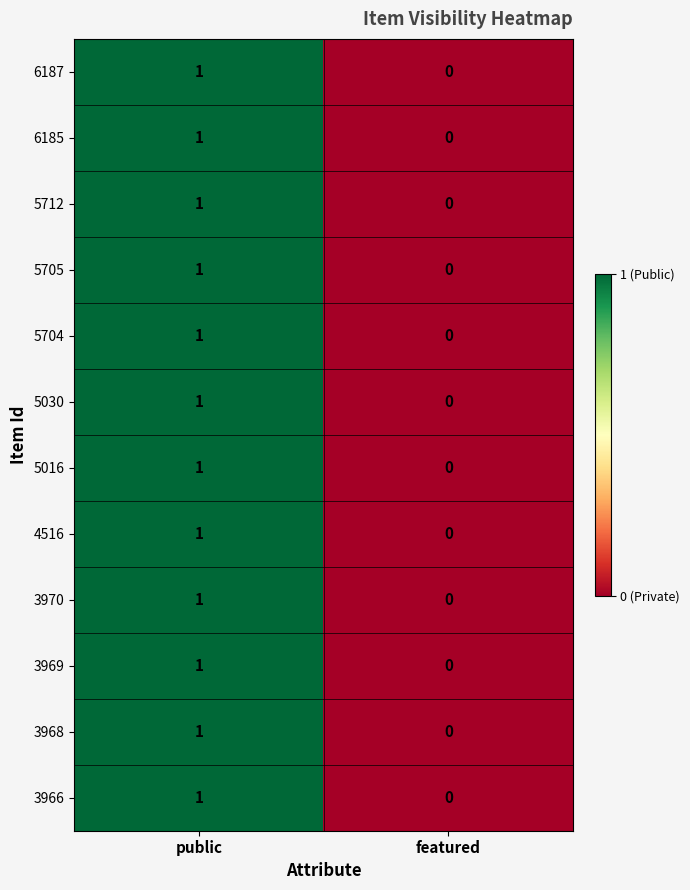

Is it true that 5704 equals 2 at public?

False